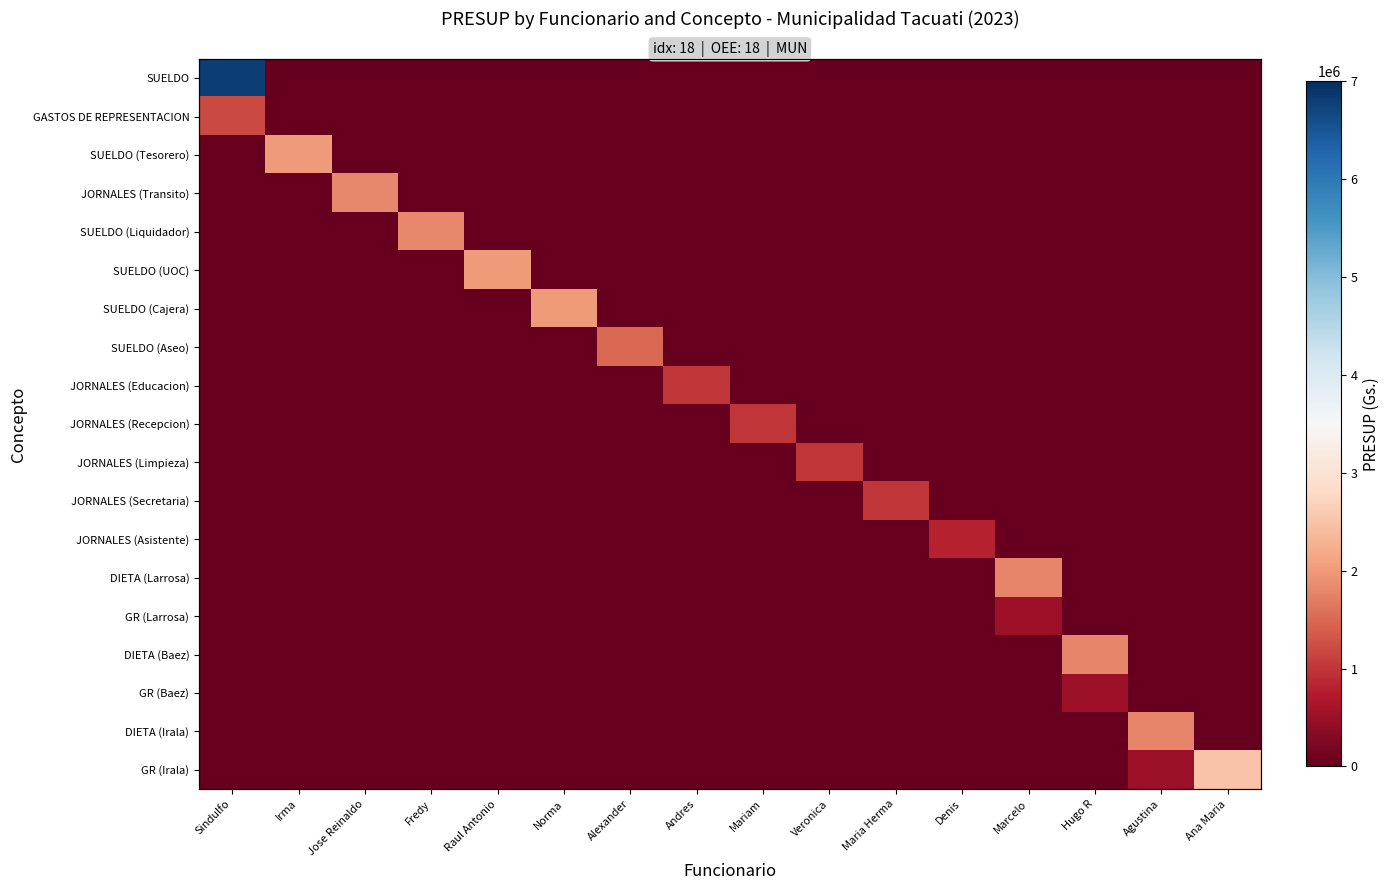

The value of SUELDO (Liquidador) at Alexander is 0. True or false?

True